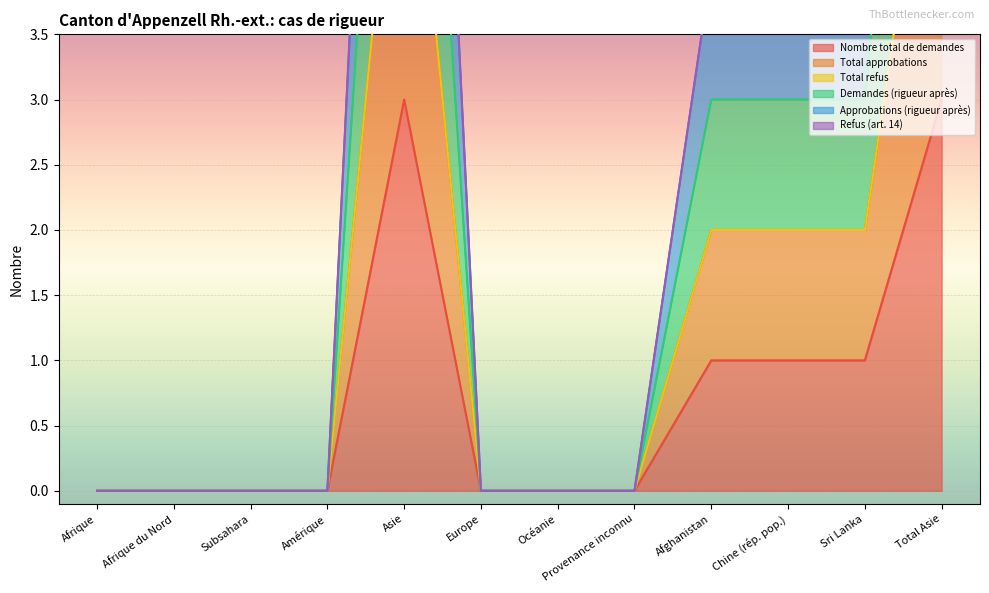

What is the highest value of the Demandes (rigueur après) series?

6